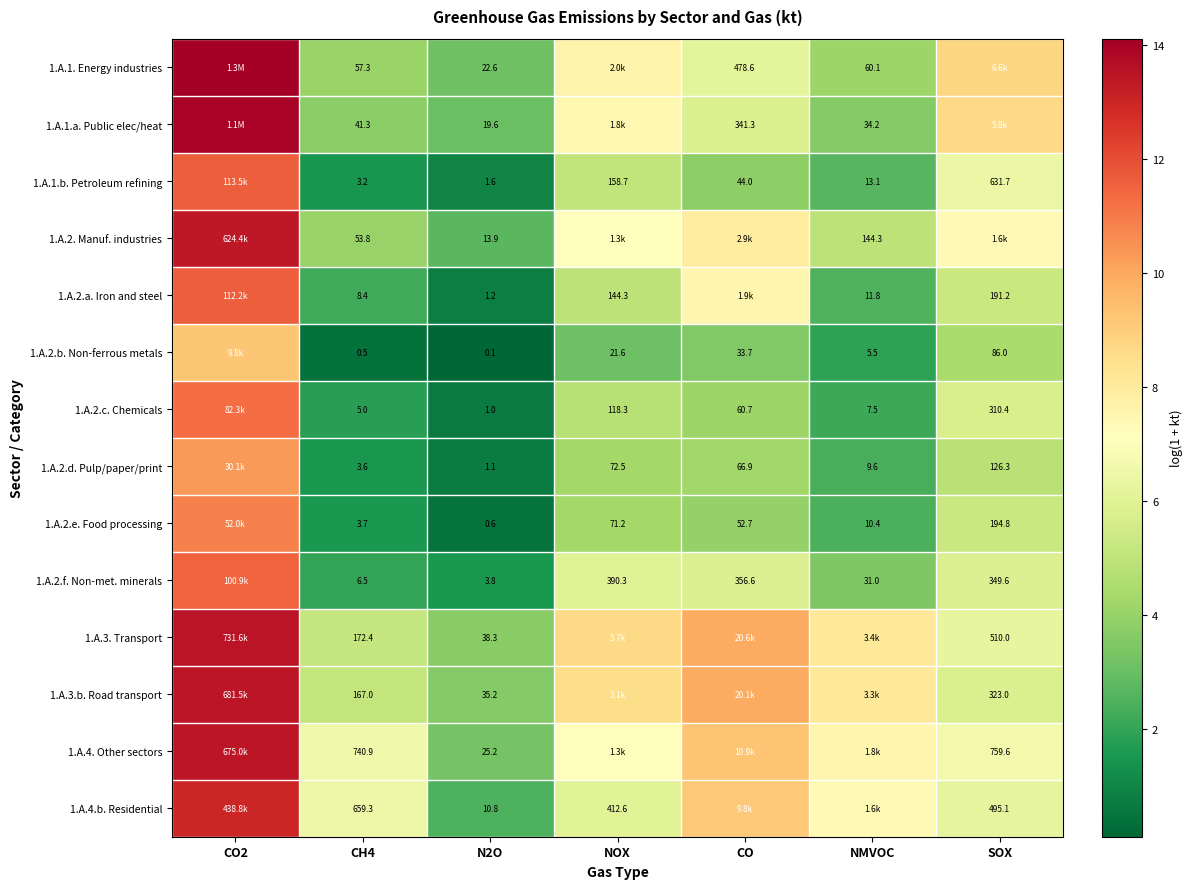

Is the value of 1.A.3.b. Road transport at NOX greater than the value of 1.A.2.f. Non-met. minerals at SOX?

Yes